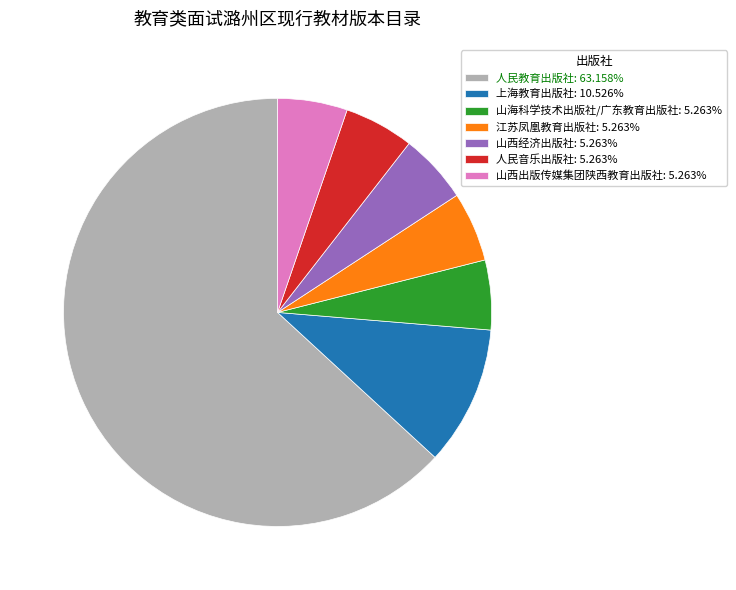

Does 上海教育出版社: 10.526% represent more than half of the total?

No